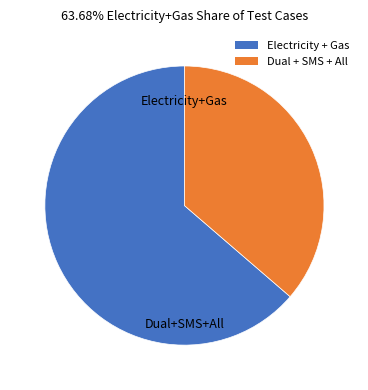

How many segments does this pie chart have?

2